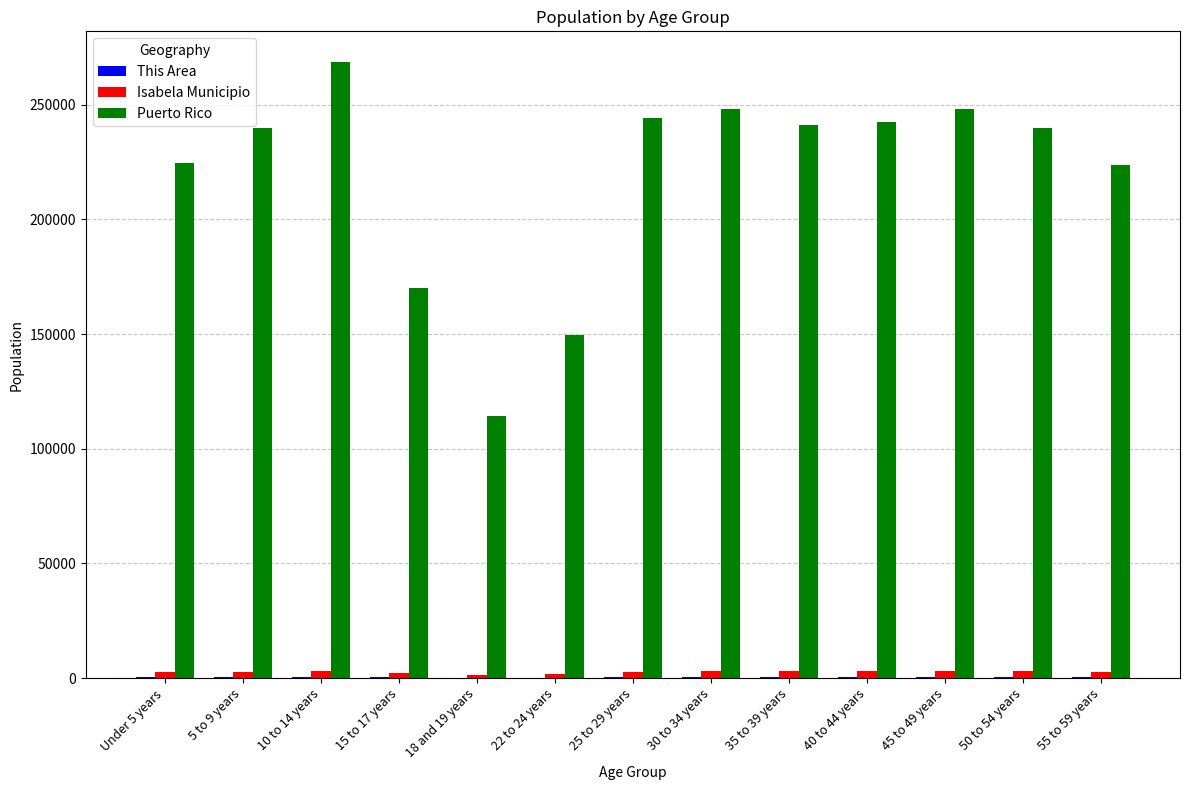

Which label corresponds to the largest value in the chart?

10 to 14 years